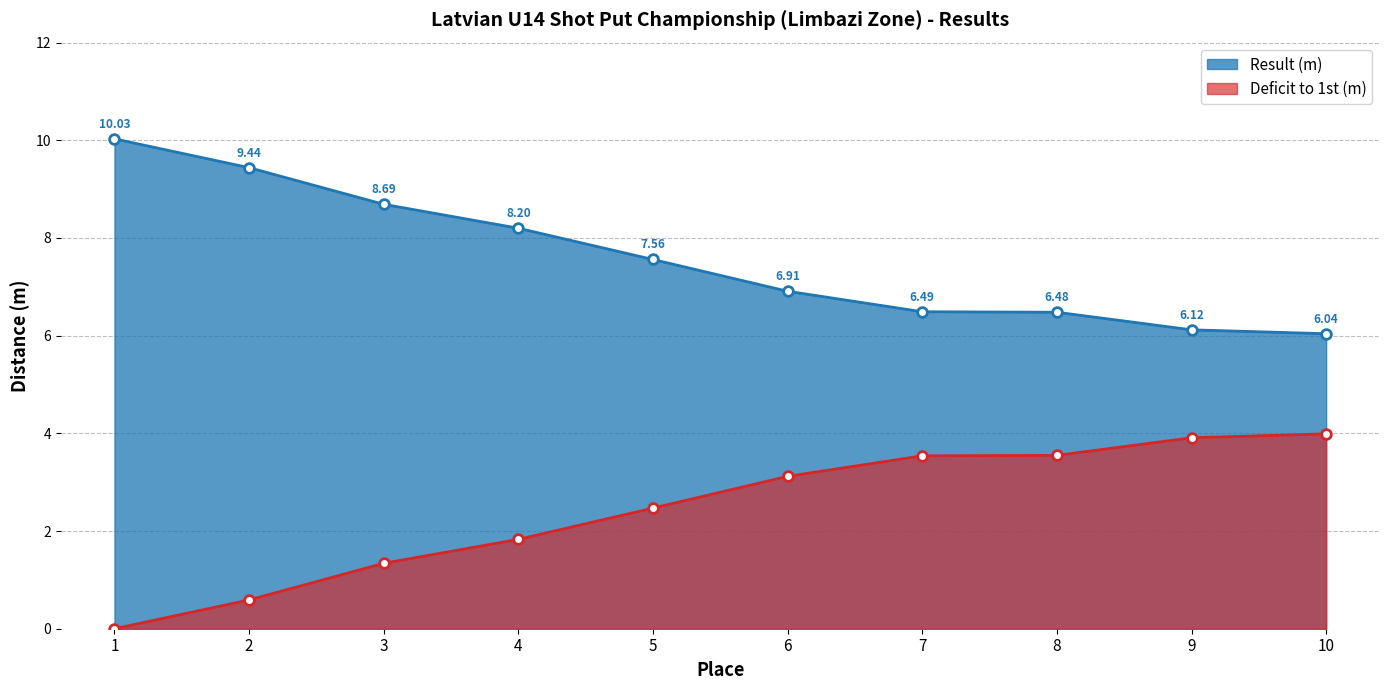

Rank the series by their average value, from lowest to highest.

Deficit to 1st (m), Result (m)